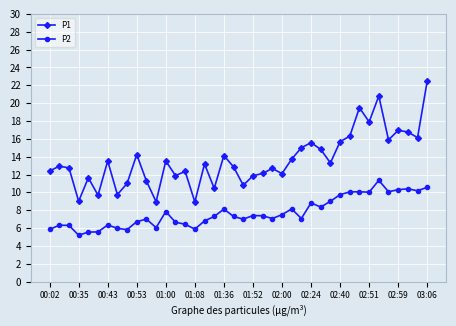

What is the value of the P2 point at the 17th from the left?

6.8